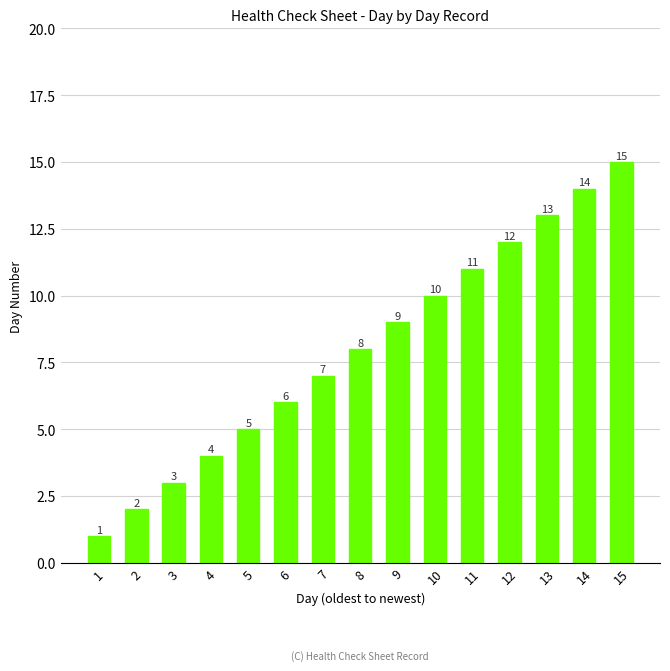

How many data points does each series have?

15